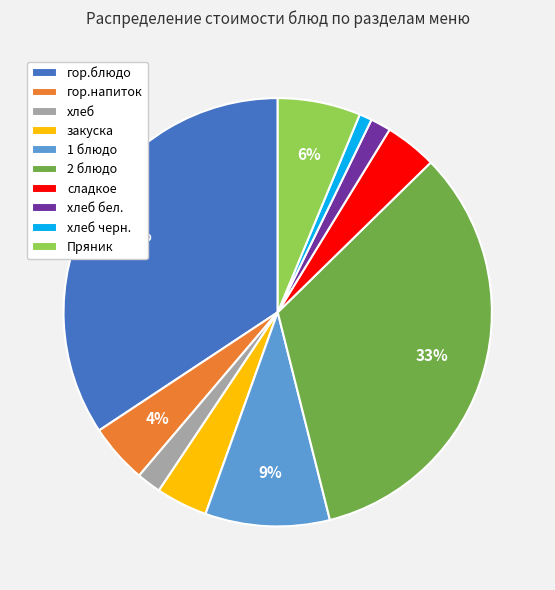

To the nearest percent, what percentage of the pie is 2 блюдо?

33%